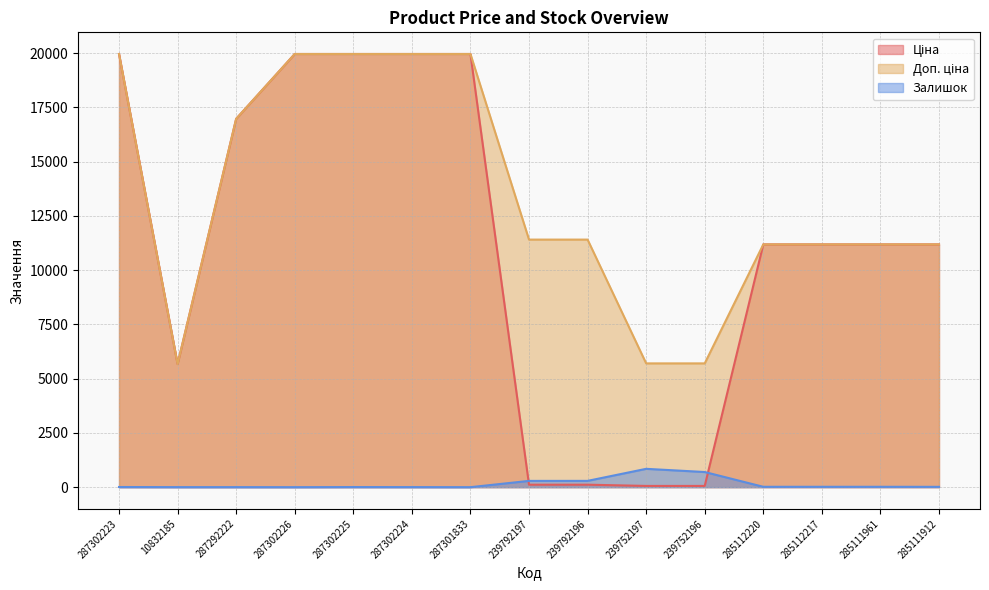

At which label does Залишок first exceed 15?

239792197